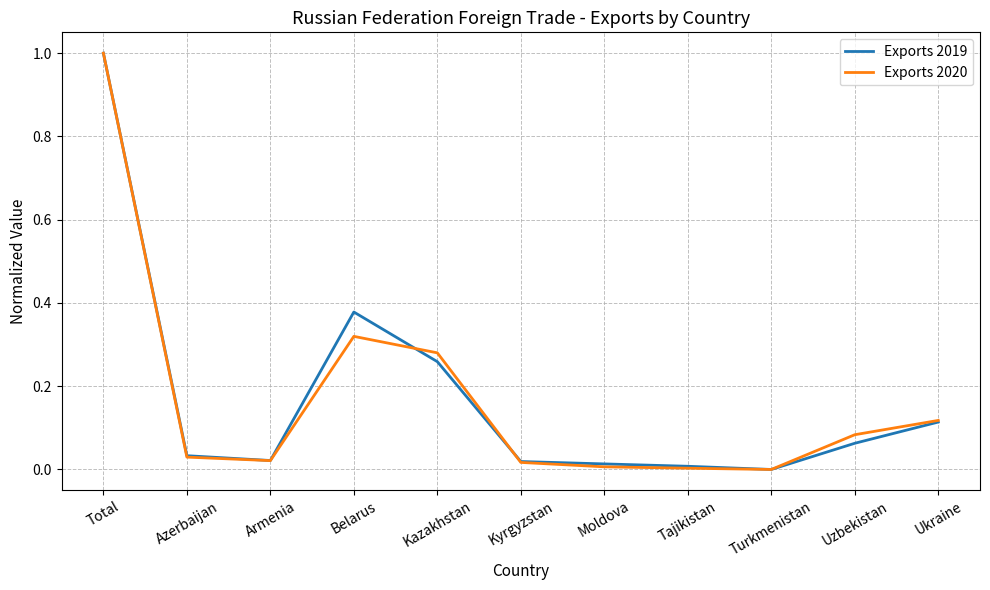

True or false: Exports 2020 and Exports 2019 cross at least once.

True